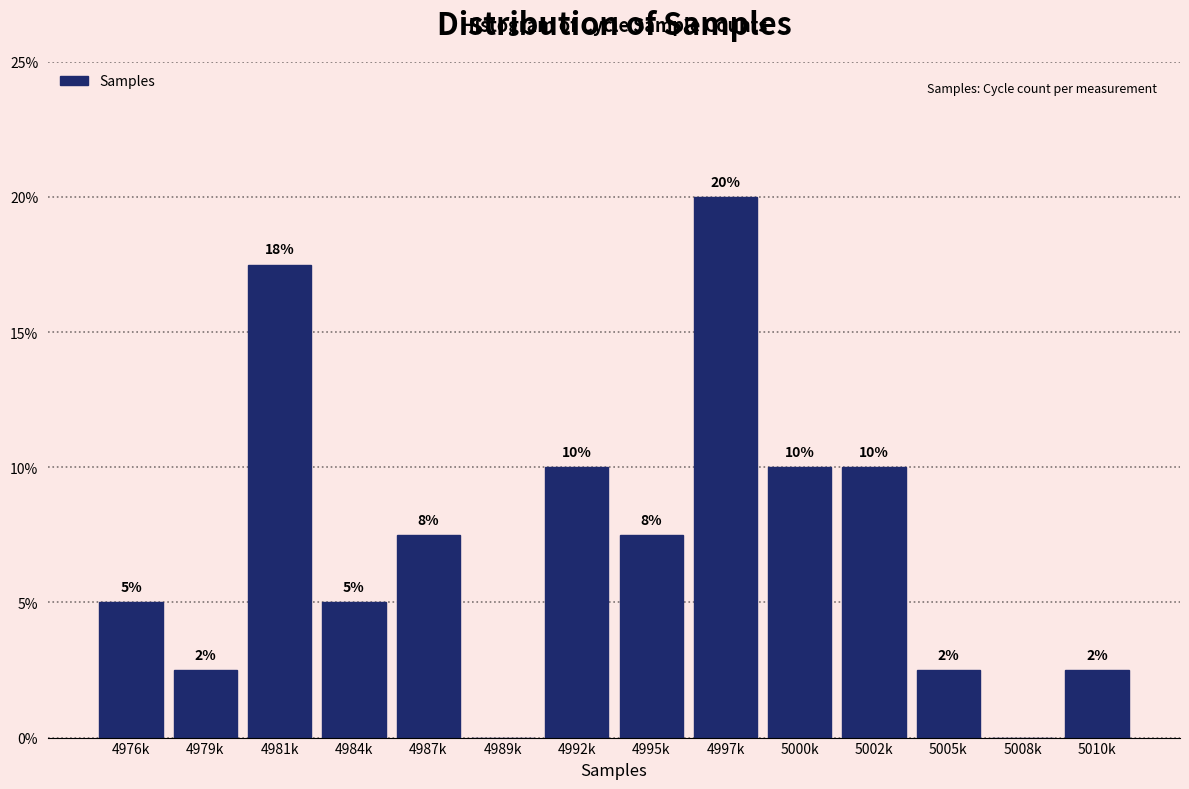

What is the sum of the values at 5010k and 4987k?

10.0